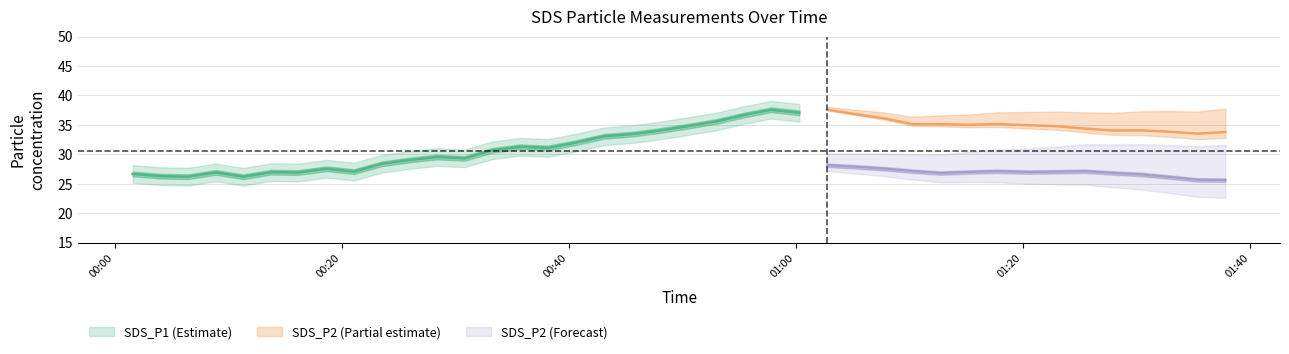

In SDS_P1, how many points are higher than both neighbors (excluding endpoints)?

14